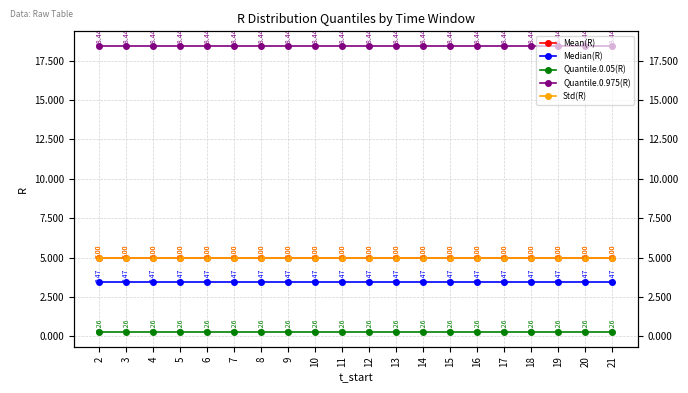

Reading left to right, list all the values displayed in this chart.

Mean(R): 2=5.0	3=5.0	4=5.0	5=5.0	6=5.0	7=5.0	8=5.0	9=5.0	10=5.0	11=5.0	12=5.0	13=5.0	14=5.0	15=5.0	16=5.0	17=5.0	18=5.0	19=5.0	20=5.0	21=5.0
Median(R): 2=3.5	3=3.5	4=3.5	5=3.5	6=3.5	7=3.5	8=3.5	9=3.5	10=3.5	11=3.5	12=3.5	13=3.5	14=3.5	15=3.5	16=3.5	17=3.5	18=3.5	19=3.5	20=3.5	21=3.5
Quantile.0.05(R): 2=0.3	3=0.3	4=0.3	5=0.3	6=0.3	7=0.3	8=0.3	9=0.3	10=0.3	11=0.3	12=0.3	13=0.3	14=0.3	15=0.3	16=0.3	17=0.3	18=0.3	19=0.3	20=0.3	21=0.3
Quantile.0.975(R): 2=18.4	3=18.4	4=18.4	5=18.4	6=18.4	7=18.4	8=18.4	9=18.4	10=18.4	11=18.4	12=18.4	13=18.4	14=18.4	15=18.4	16=18.4	17=18.4	18=18.4	19=18.4	20=18.4	21=18.4
Std(R): 2=5.0	3=5.0	4=5.0	5=5.0	6=5.0	7=5.0	8=5.0	9=5.0	10=5.0	11=5.0	12=5.0	13=5.0	14=5.0	15=5.0	16=5.0	17=5.0	18=5.0	19=5.0	20=5.0	21=5.0